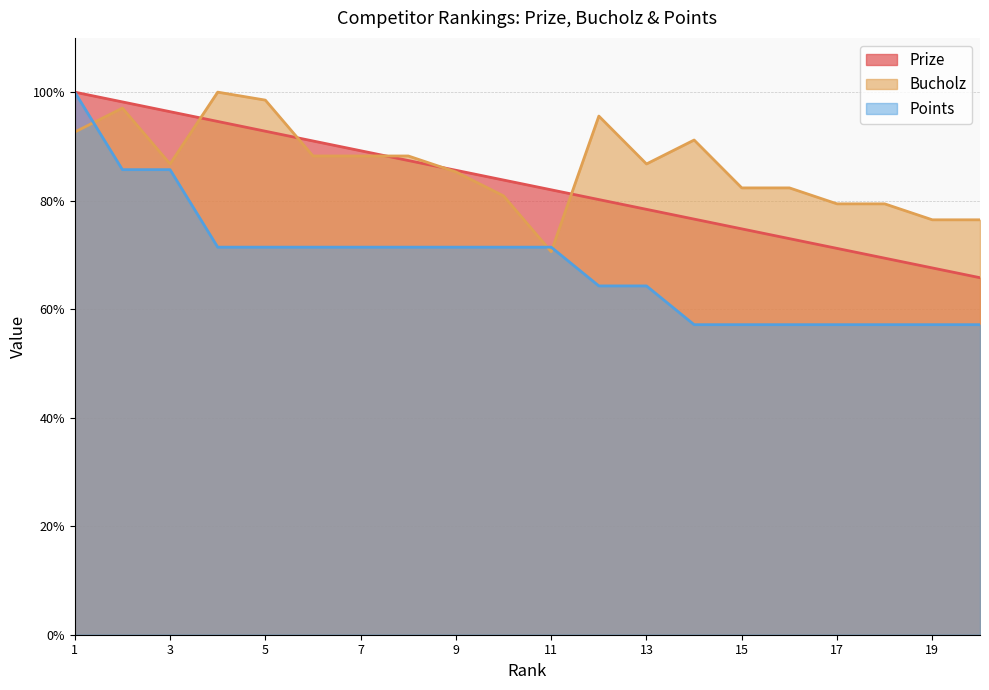

What is the highest value of the Points series?

100.0